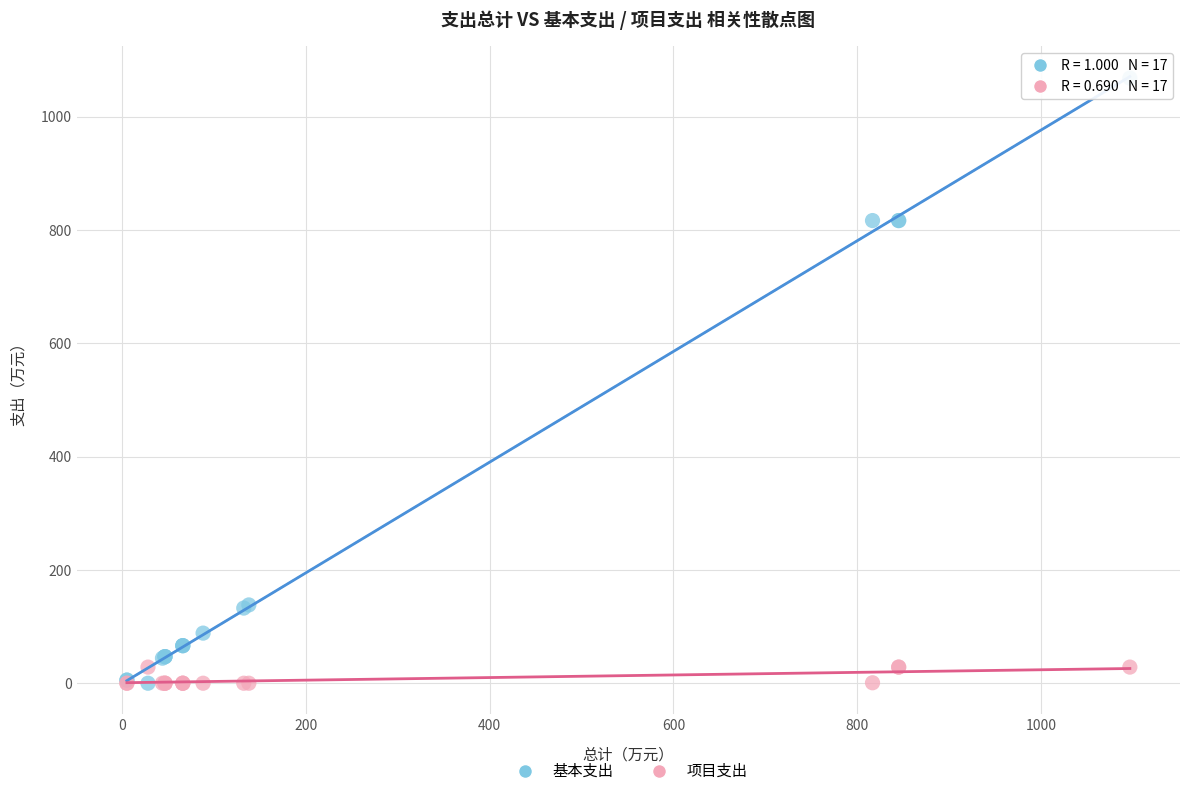

What are all the series names shown in the legend?

基本支出, 项目支出